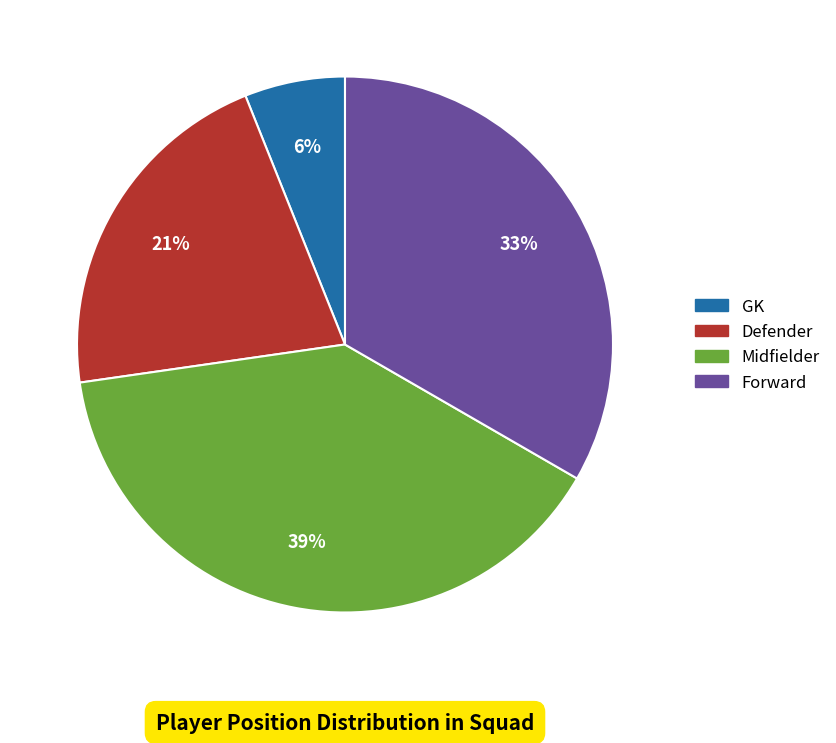

Is there a majority slice in this chart?

No